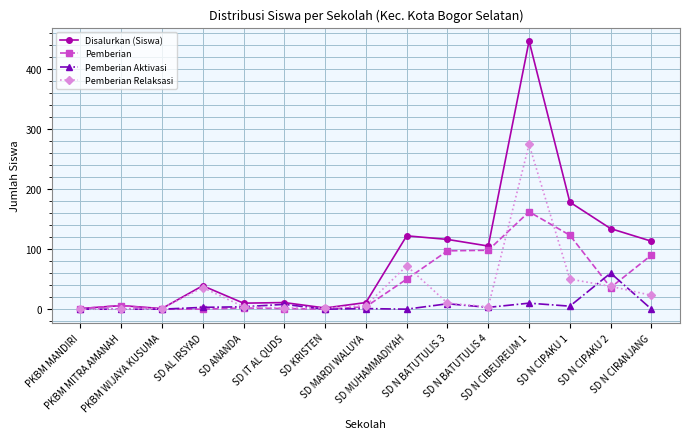

Which series changed the most between SD AL IRSYAD and SD N CIPAKU 2?

Disalurkan (Siswa)